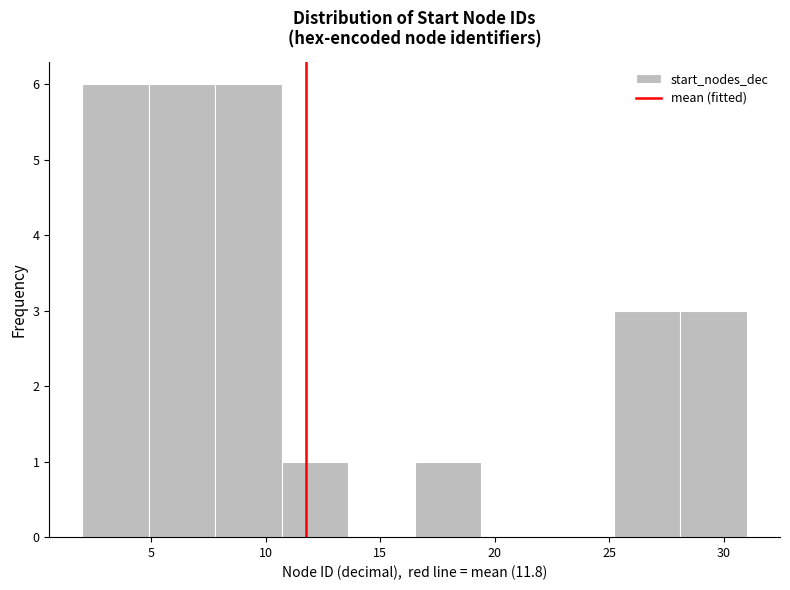

What is the height of the bar covering 10.7 to 13.6 on the x-axis? Neither the bar edges nor the heights are printed on the chart, so give them approximately, as read against the axes.

1